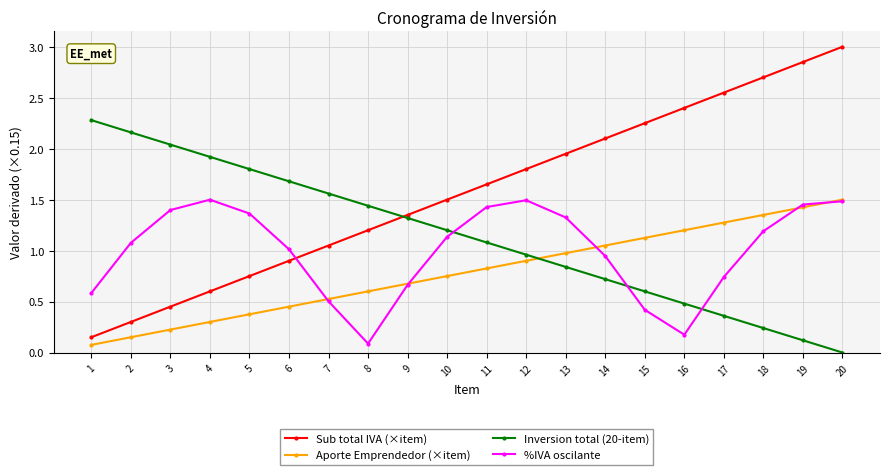

Is this an area chart (filled region under the line)?

No